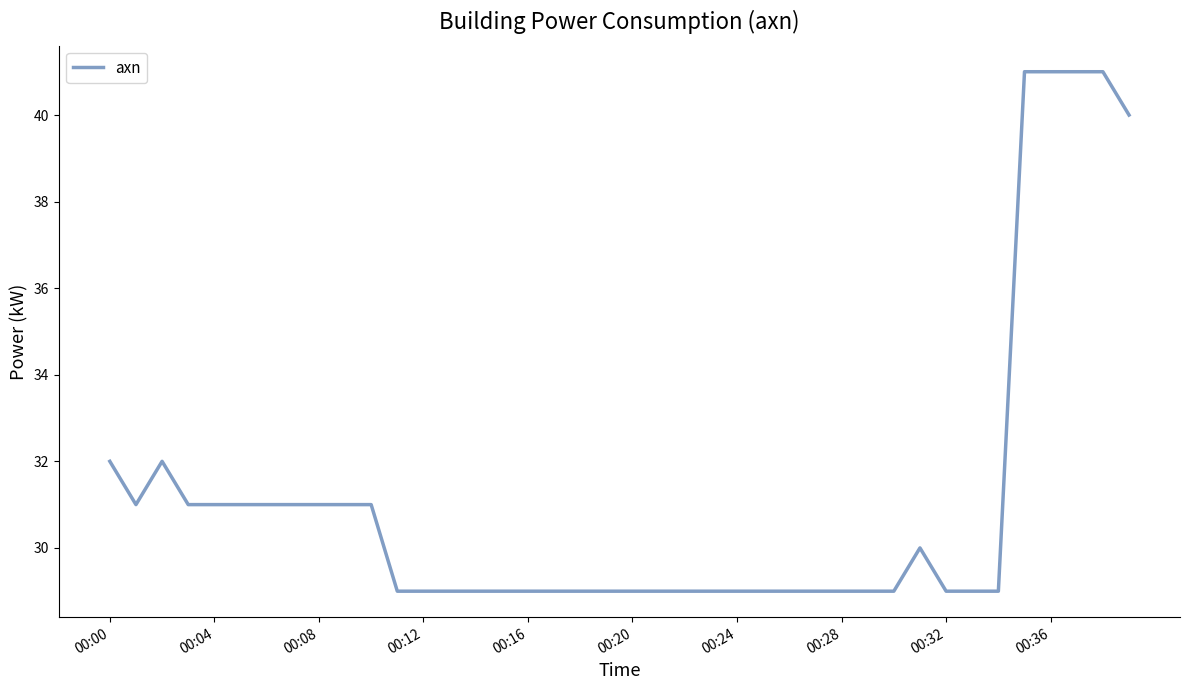

Reading left to right, list all the values displayed in this chart.

32	31	32	31	31	31	31	31	31	31	31	29	29	29	29	29	29	29	29	29	29	29	29	29	29	29	29	29	29	29	29	30	29	29	29	41	41	41	41	40